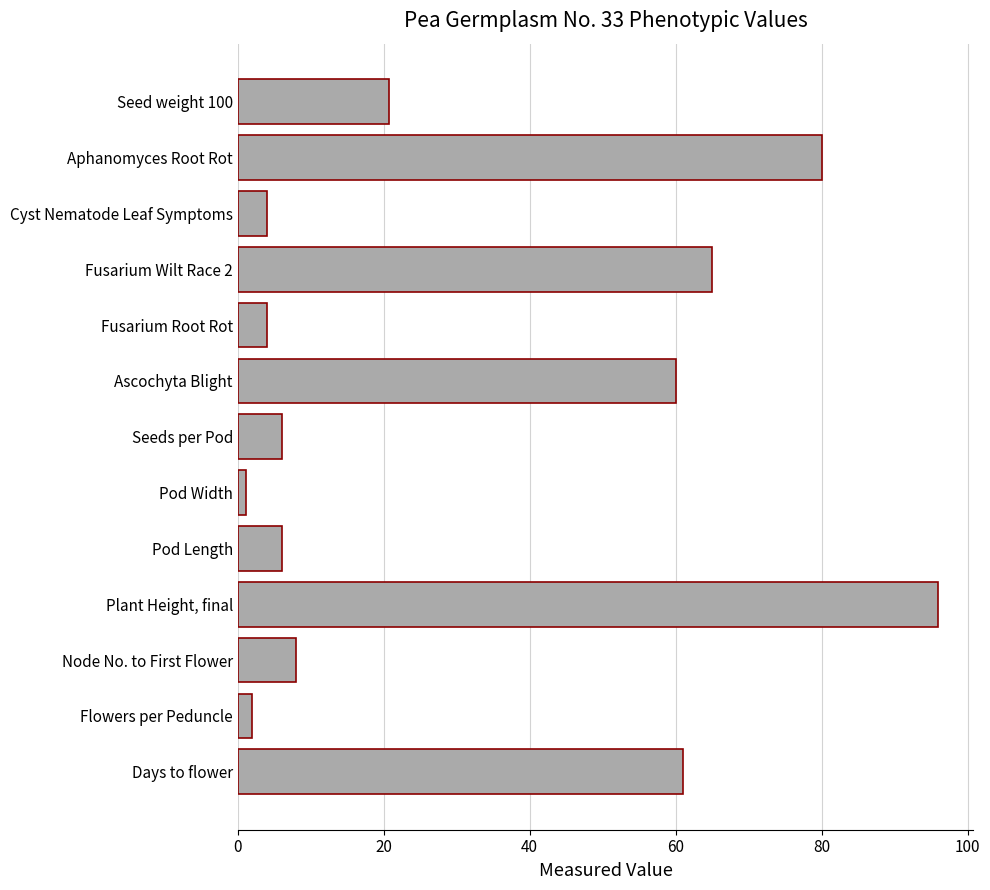

True or false: the data shows 29.3 at Seed weight 100.

False